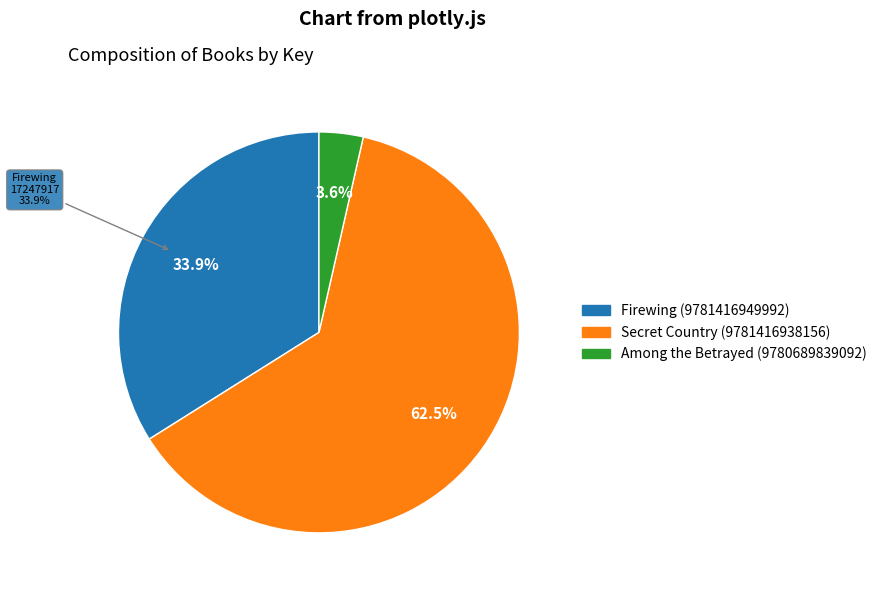

How many segments does this pie chart have?

3